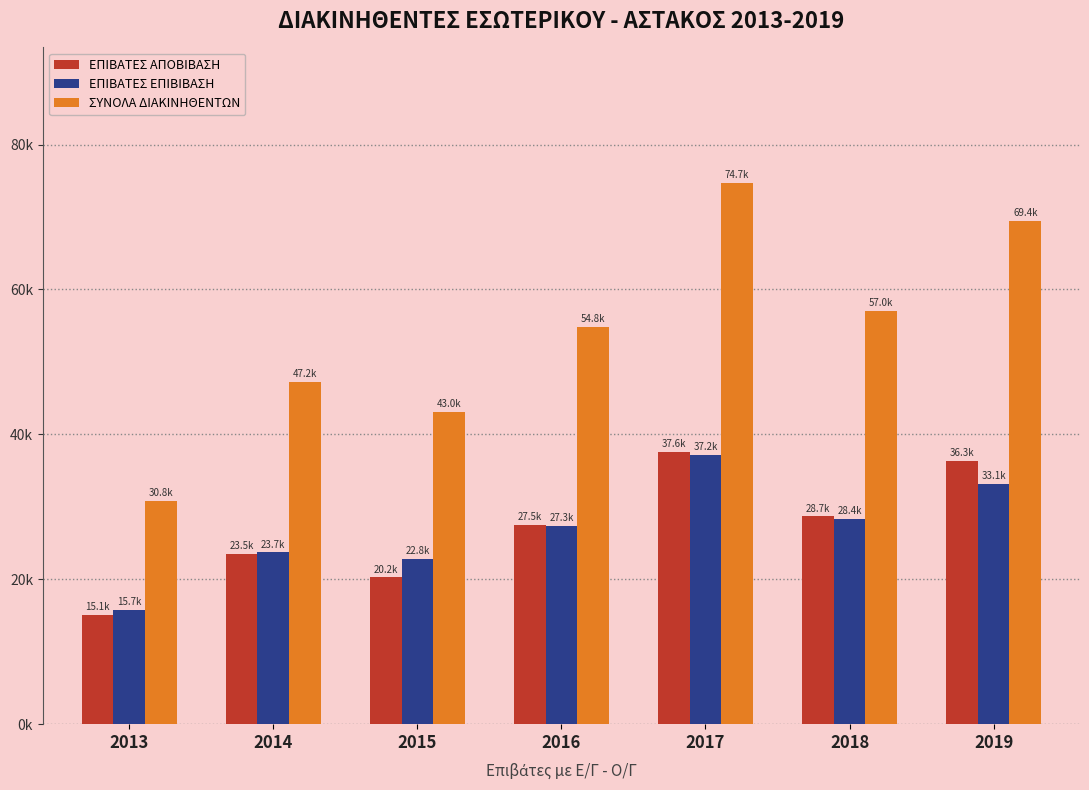

Reading left to right, transcribe all the data shown in this chart.

ΕΠΙΒΑΤΕΣ ΑΠΟΒΙΒΑΣΗ: 2013=15098	2014=23505	2015=20241	2016=27464	2017=37552	2018=28670	2019=36308
ΕΠΙΒΑΤΕΣ ΕΠΙΒΙΒΑΣΗ: 2013=15711	2014=23700	2015=22806	2016=27300	2017=37170	2018=28376	2019=33141
ΣΥΝΟΛΑ ΔΙΑΚΙΝΗΘΕΝΤΩΝ: 2013=30809	2014=47205	2015=43047	2016=54764	2017=74722	2018=57046	2019=69449